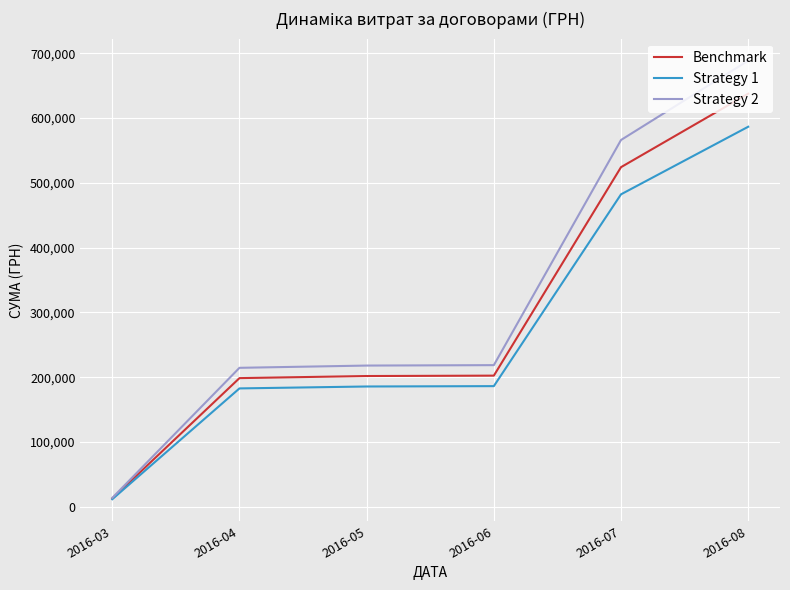

List the series in order of their overall mean, lowest first.

Strategy 1, Benchmark, Strategy 2